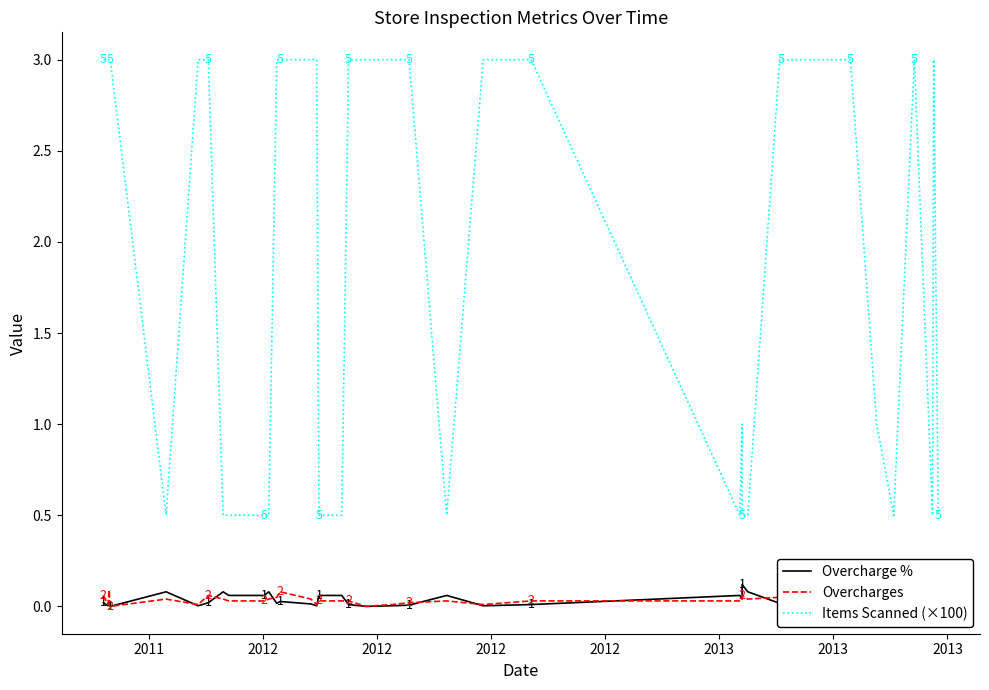

True or false: Items Scanned (×100) has a value of 0.7 at 38.

False